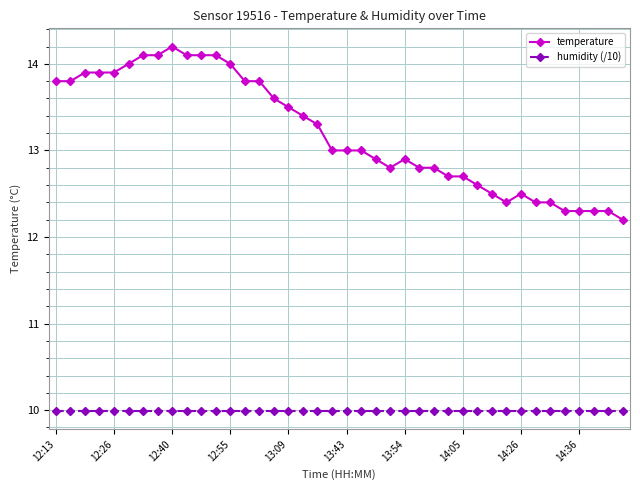

True or false: humidity (/10) and temperature intersect in this chart.

False